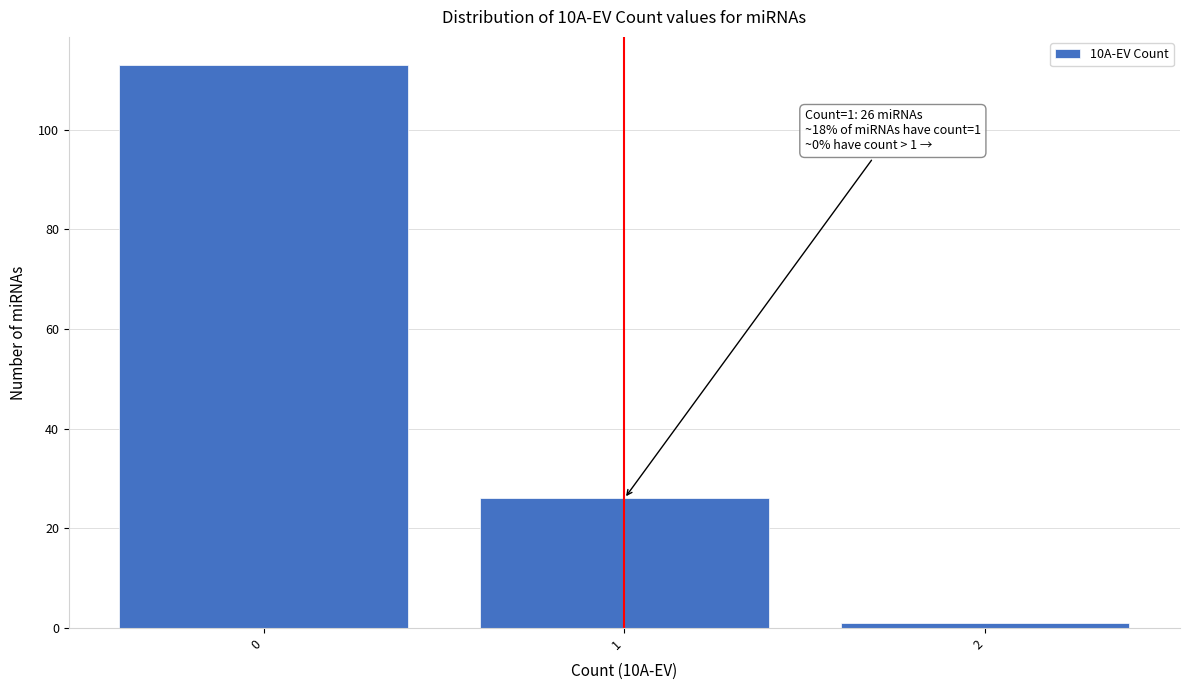

Which range on the x-axis has the tallest bar?

-0.5 to 0.5